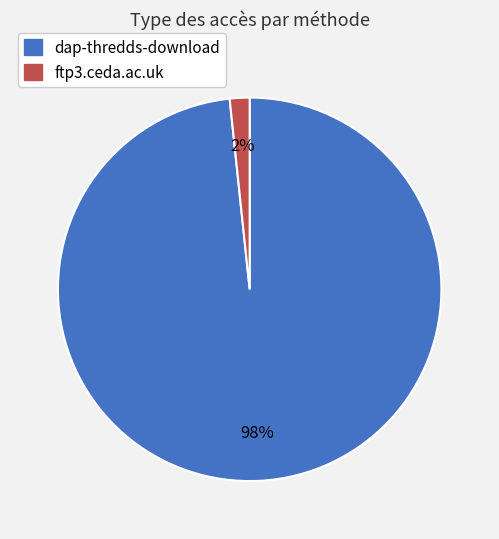

Which slice represents more than half of the pie?

dap-thredds-download